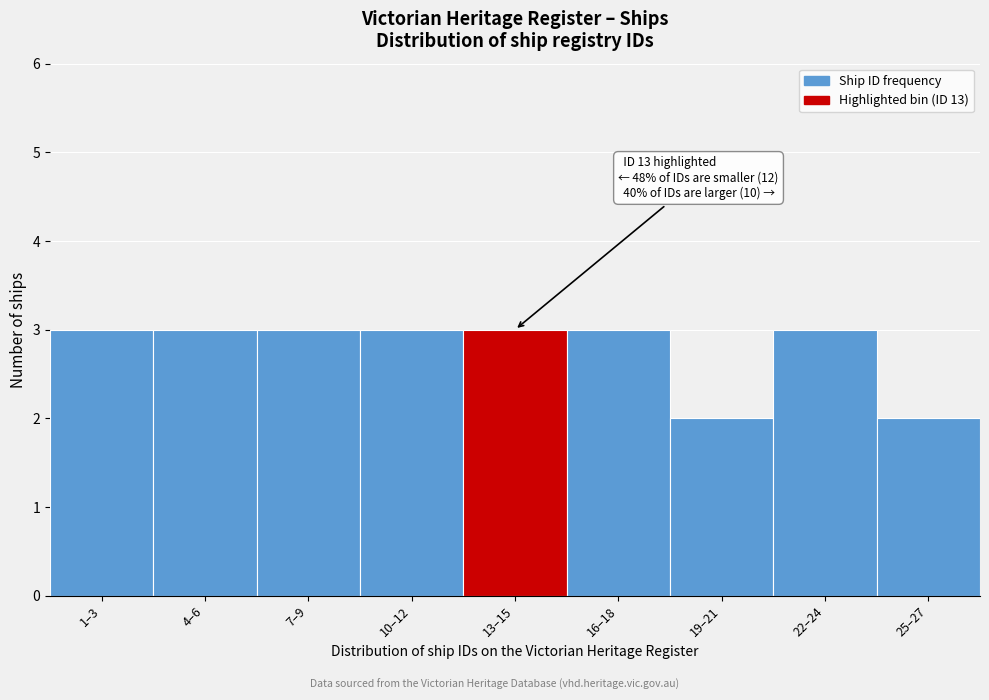

Reading left to right, extract all data points from this chart.

3	3	3	3	3	3	2	3	2